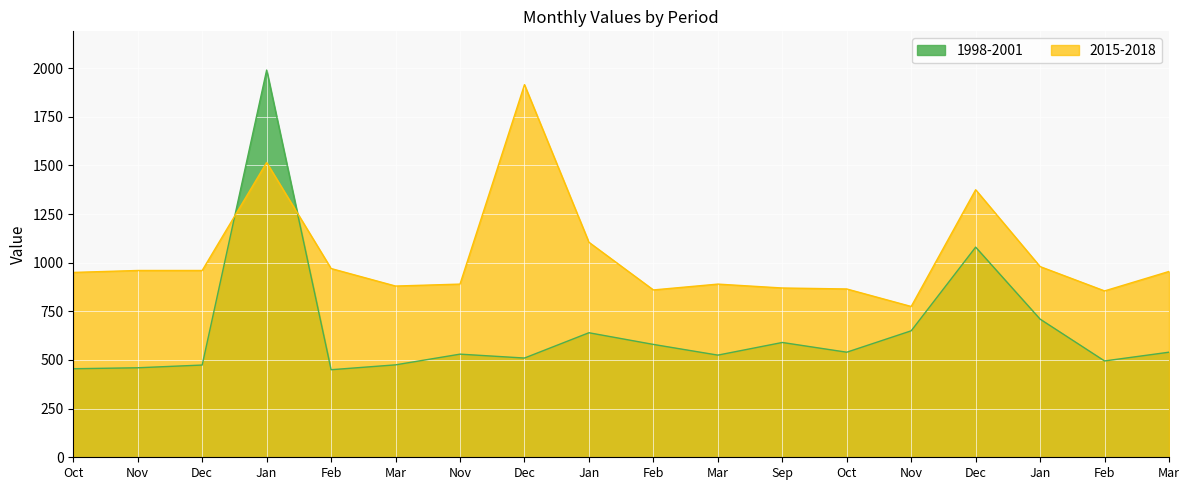

The 1998-2001 series shows 794 at Nov. True or false?

False